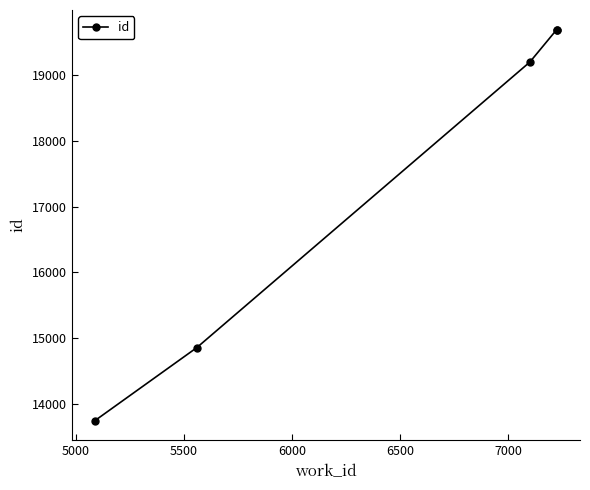

What is the smallest value displayed?

13740